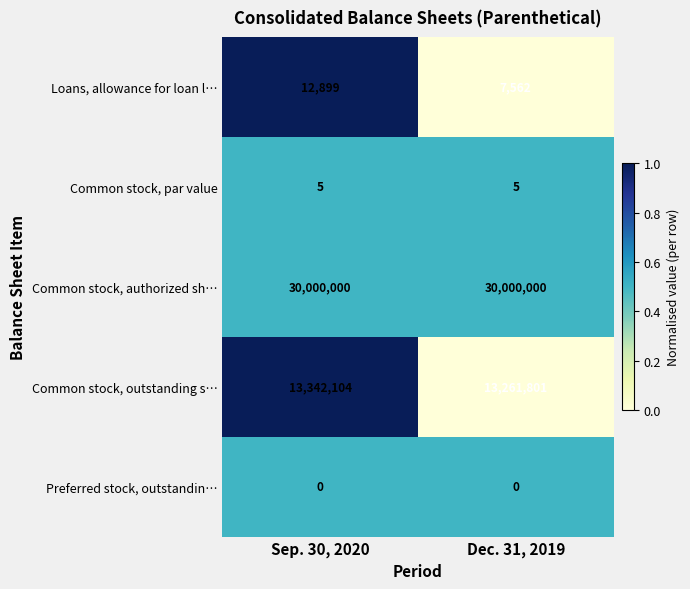

What is the sum of all Common stock, par value values?

10